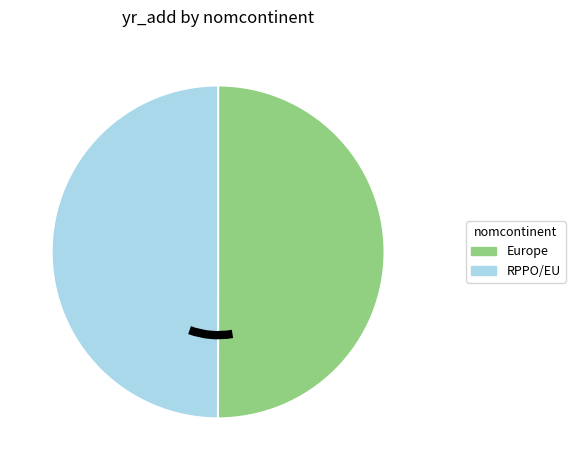

Approximately how many times larger is the value at Europe compared to RPPO/EU?

1.0